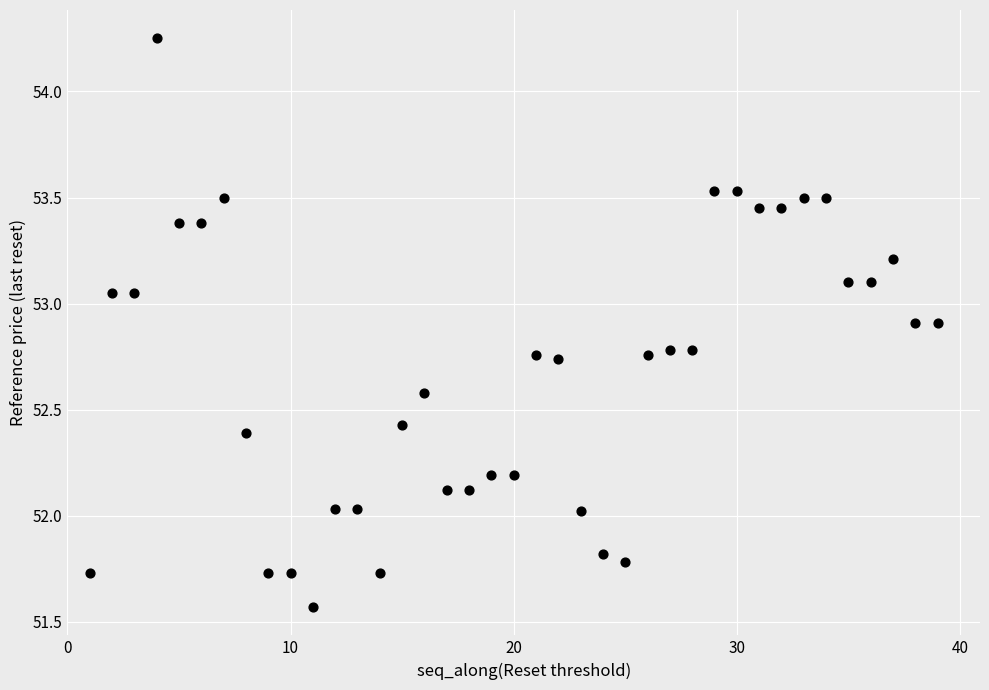

What is the range of Y values (max minus min)?

2.7